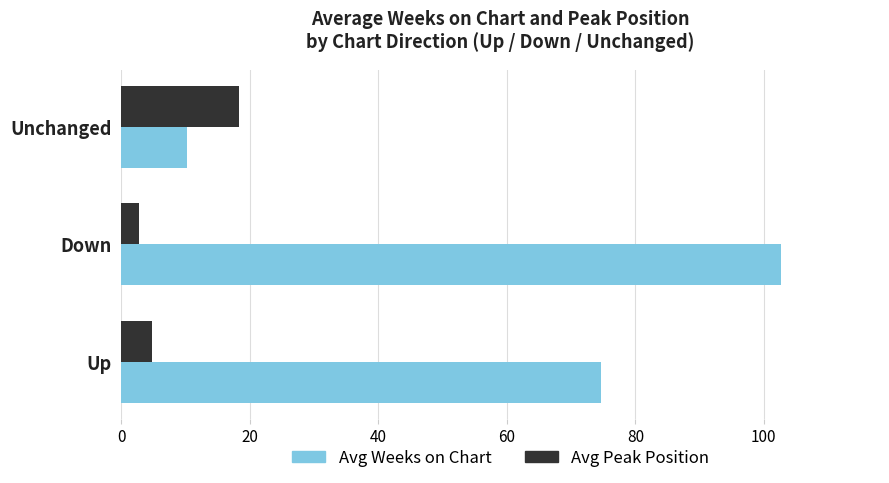

What is the sum of all Avg Peak Position values?

25.8